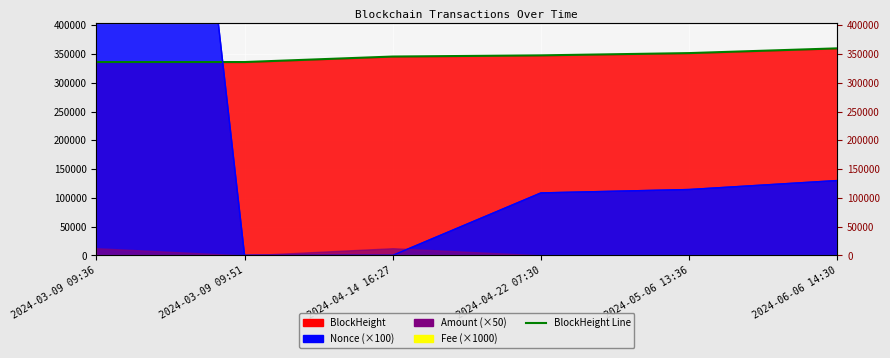

What is the value of the 4th point from the left?

347852